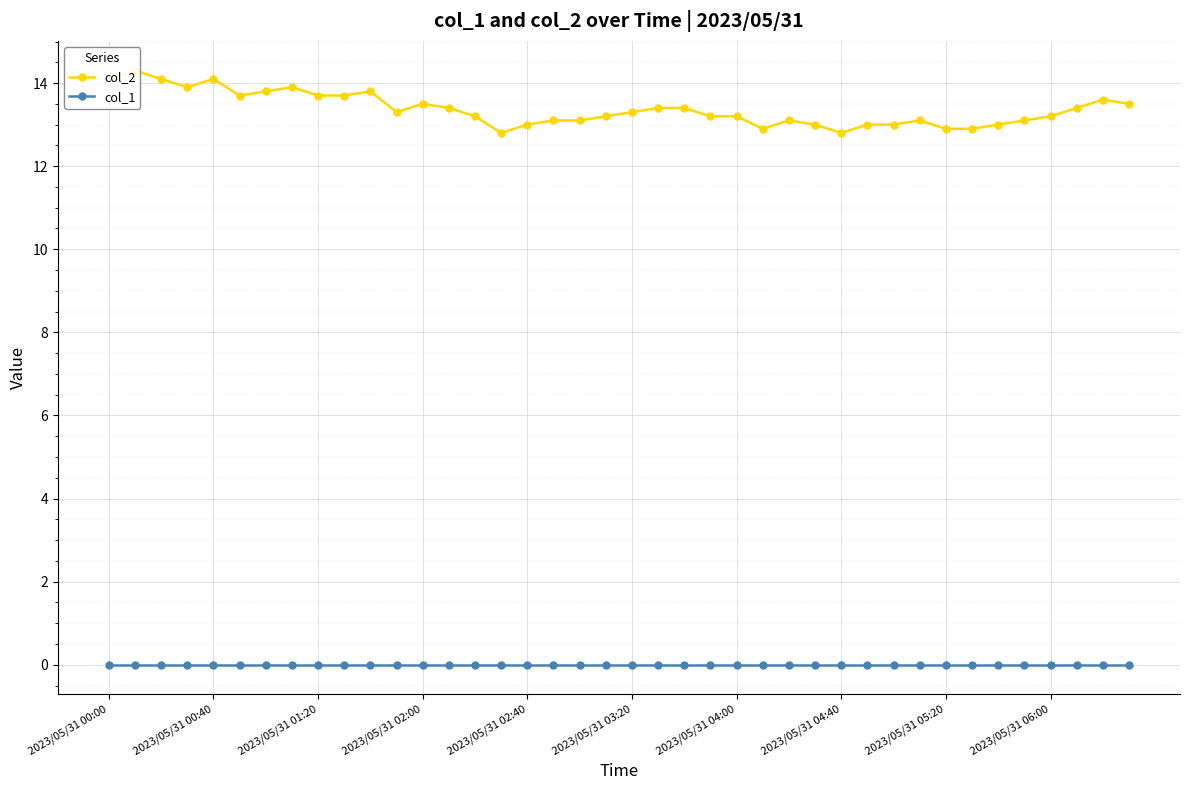

At which label does col_1 reach its minimum?

2023/05/31 00:00